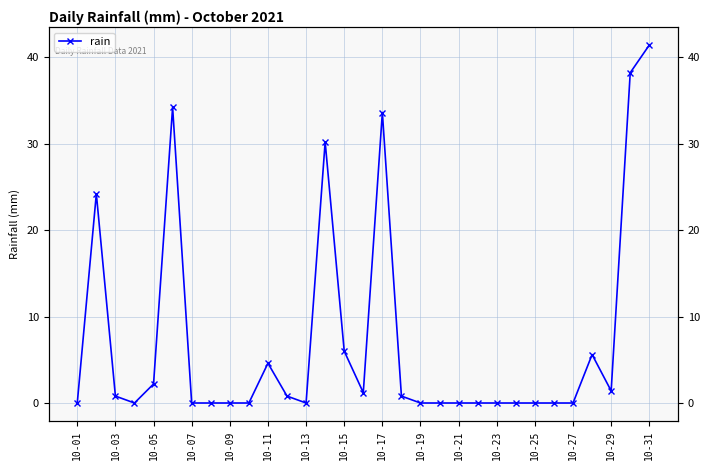

What is the difference between the second highest and minimum values?

38.2